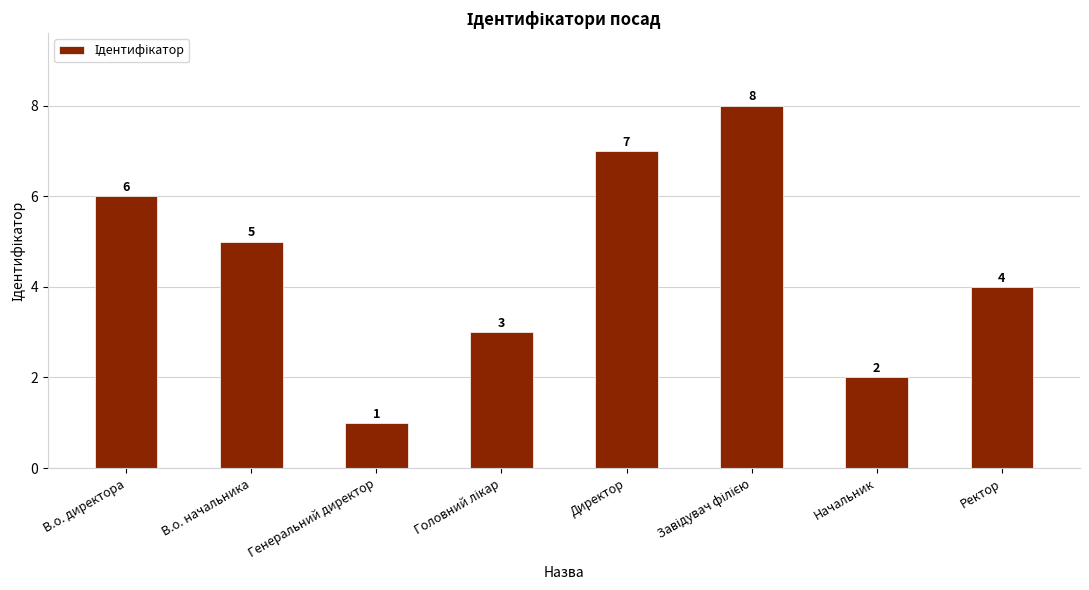

What is the change in value from Генеральний директор to Начальник?

+1